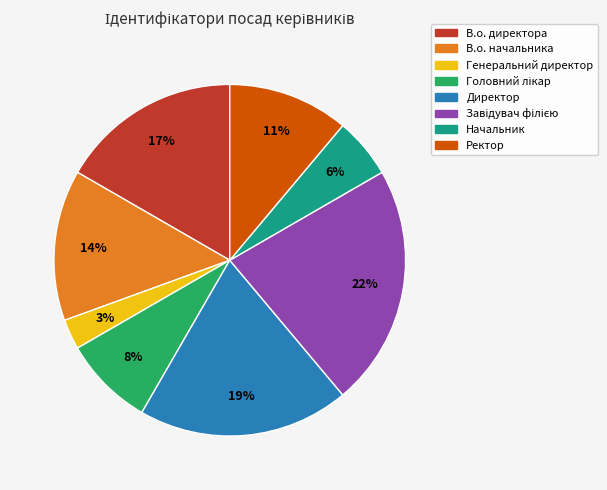

Which has a higher value, Генеральний директор or В.о. начальника?

В.о. начальника